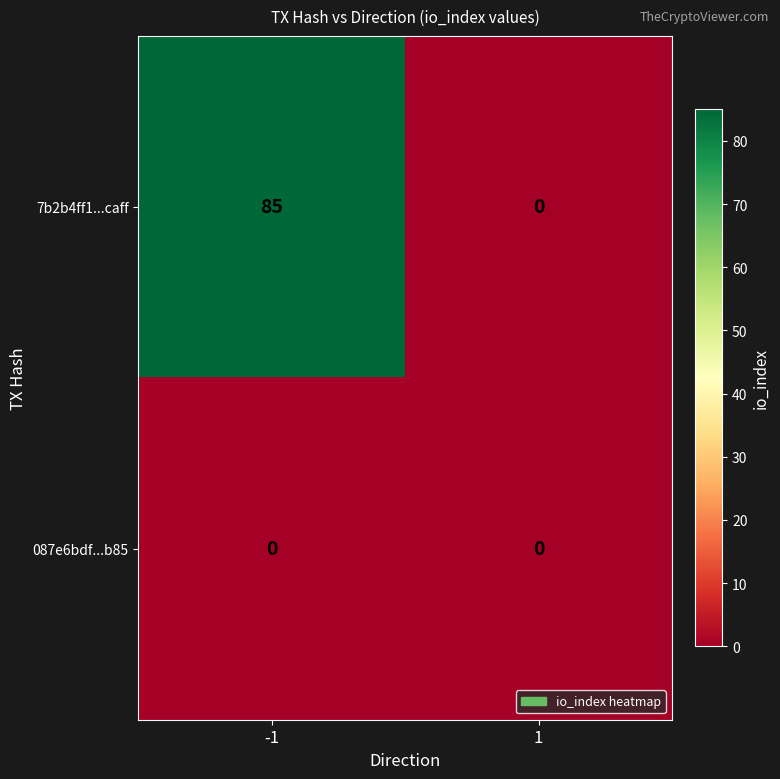

At which category is the sum across all series the highest?

-1